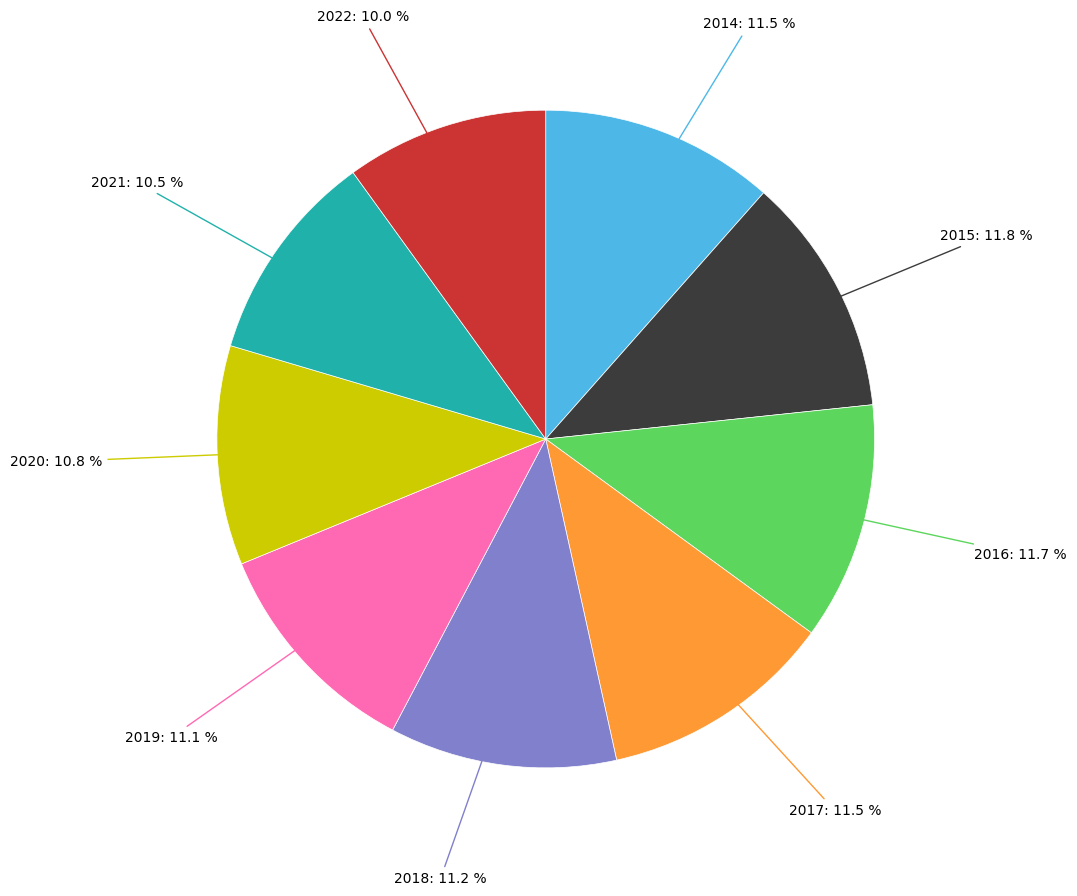

What portion of the pie excludes 2022?

90.0%